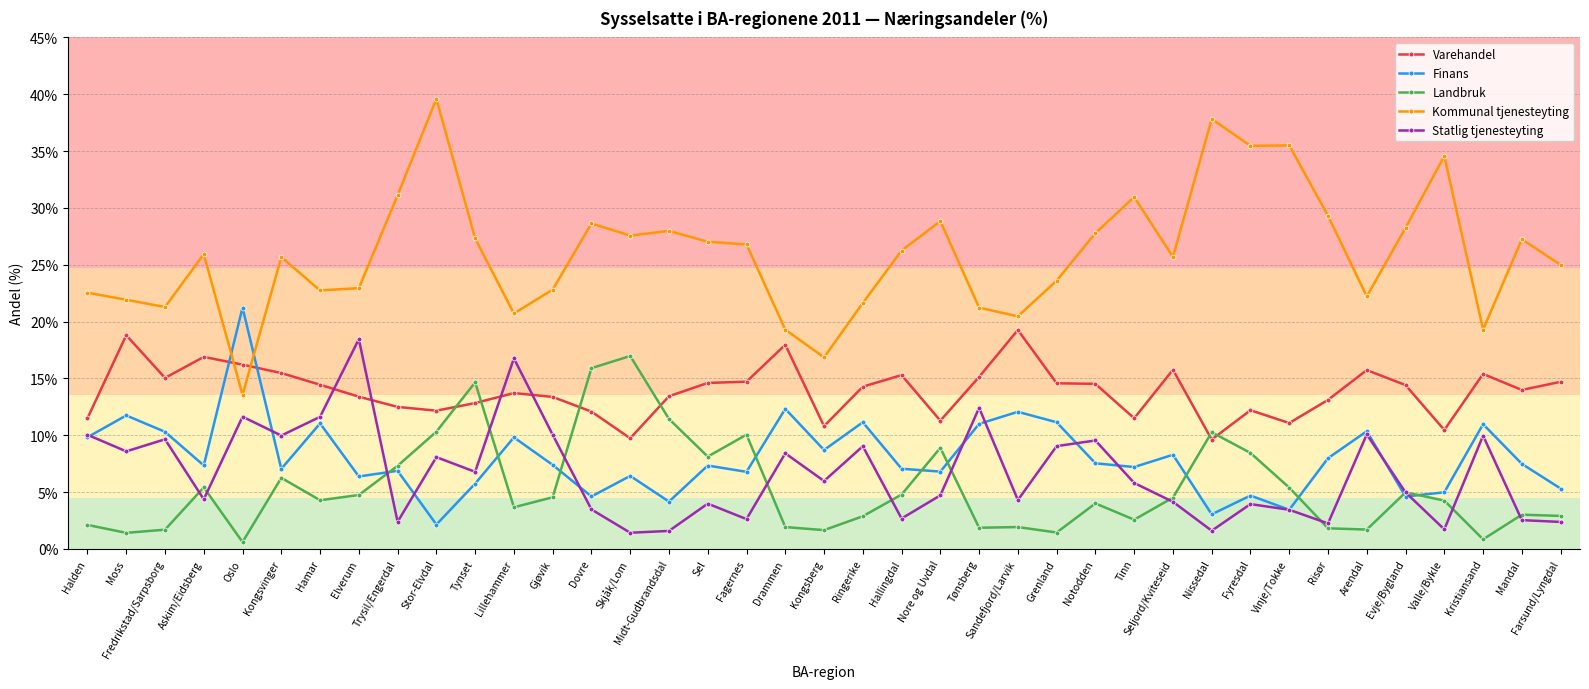

Between which two adjacent categories do Finans and Landbruk first intersect?

Elverum and Trysil/Engerdal